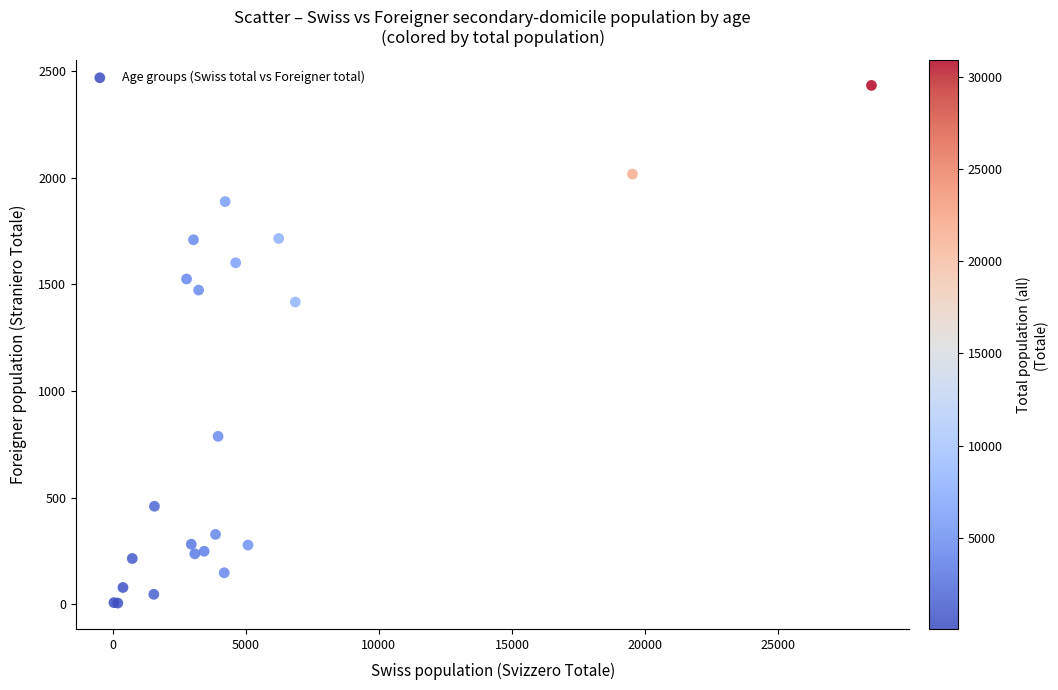

What Y value in the scatter plot is closest to 1219?

1417